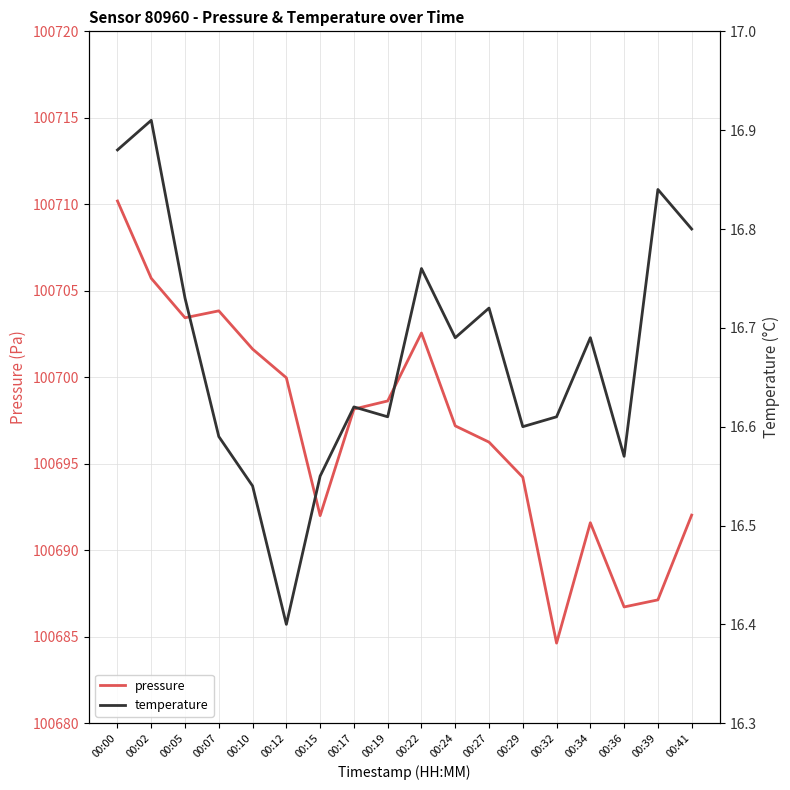

True or false: temperature and pressure intersect in this chart.

False